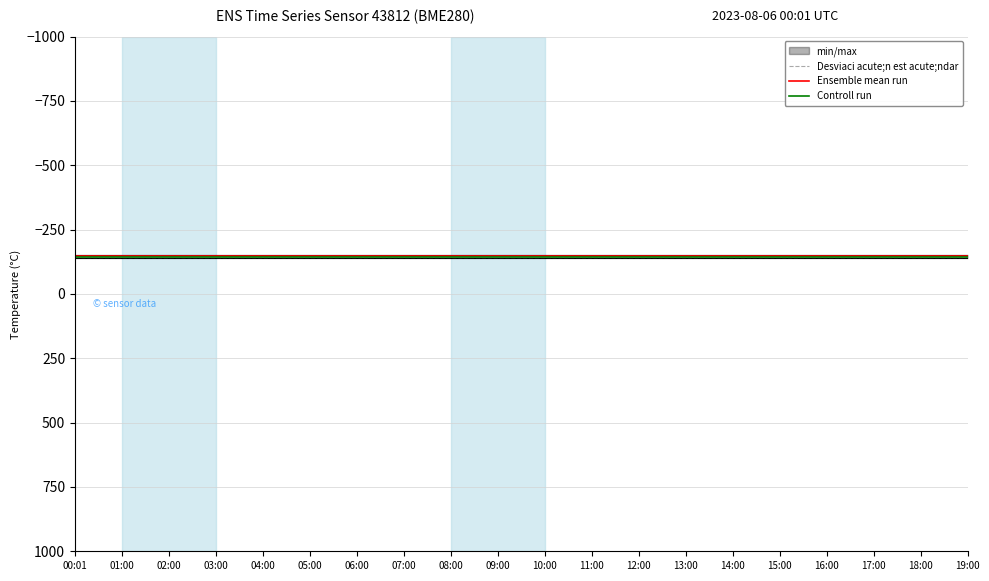

At 12:00, list the series in order from largest to smallest.

Controll run, Ensemble mean run, Desviaci acute;n est acute;ndar